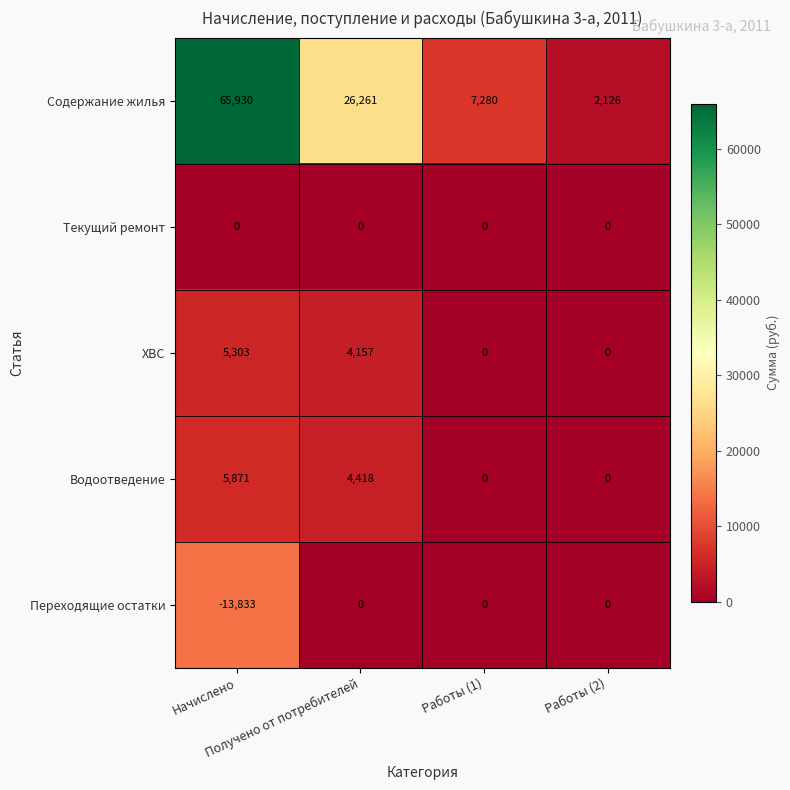

What is the greatest value displayed?

65930